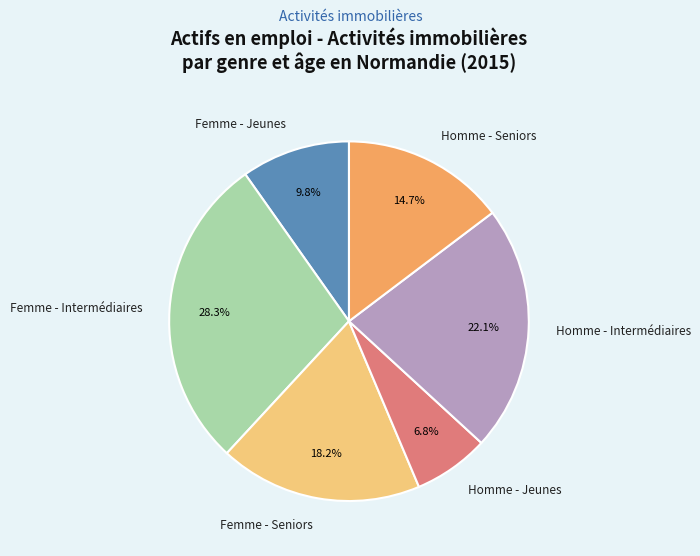

What percentage is the Femme - Jeunes slice, to the nearest percent?

10%